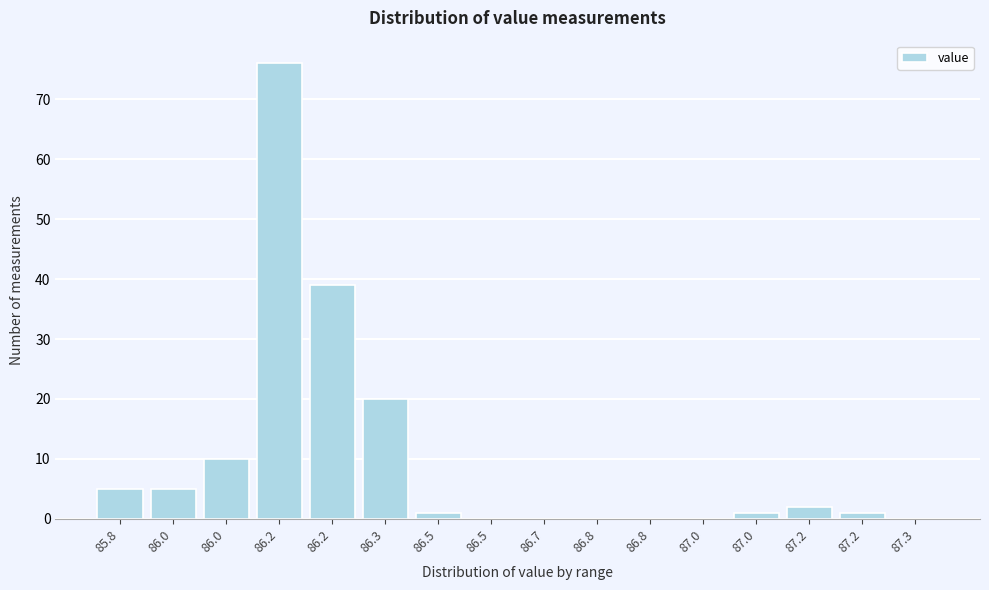

Count the number of categories in the chart.

16